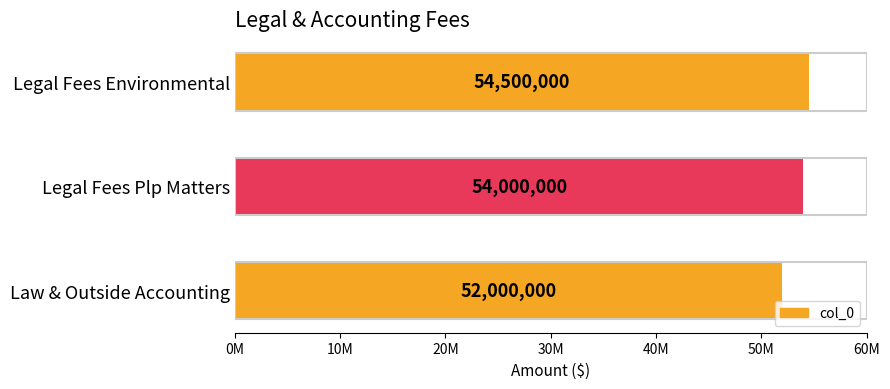

What is the difference between the second highest and minimum values?

2000000